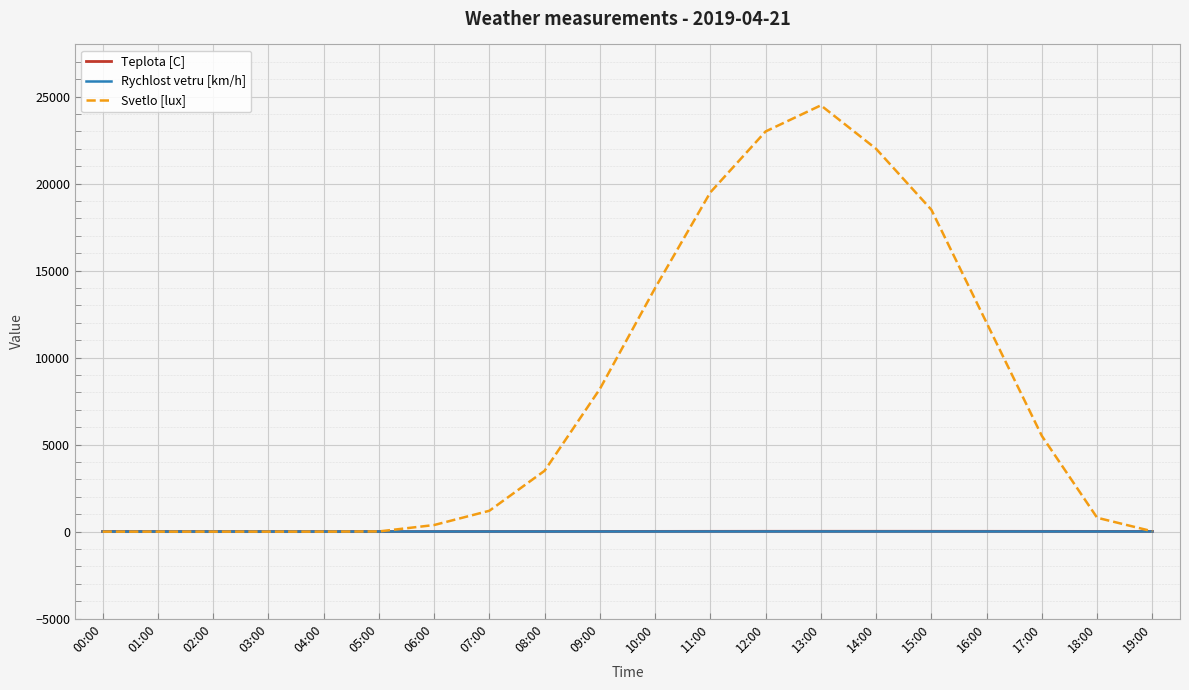

Which series has the widest spread of values?

Svetlo [lux]